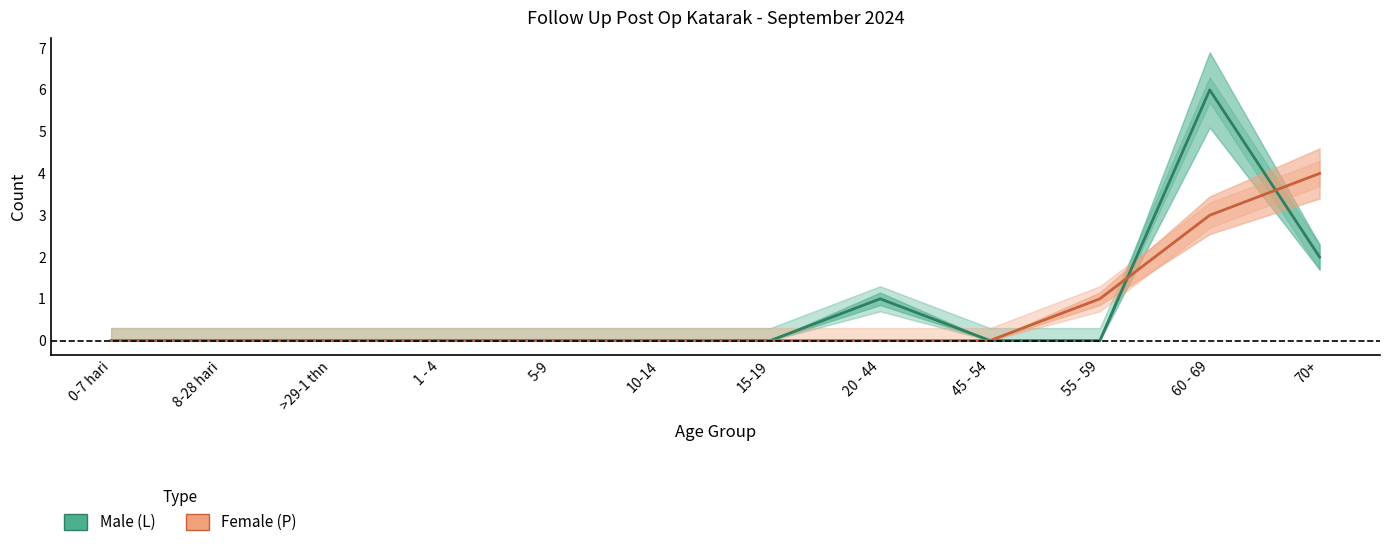

How many data points in Male (L) are above 0?

3